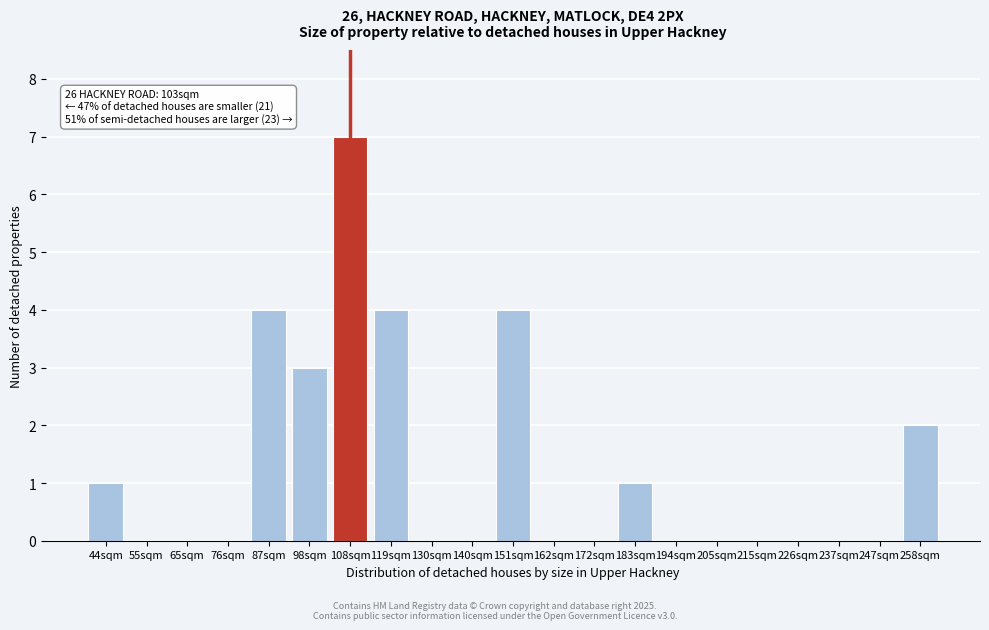

Reading right to left, transcribe all the data shown in this chart.

258sqm=2	247sqm=0	237sqm=0	226sqm=0	215sqm=0	205sqm=0	194sqm=0	183sqm=1	172sqm=0	162sqm=0	151sqm=4	140sqm=0	130sqm=0	119sqm=4	108sqm=7	98sqm=3	87sqm=4	76sqm=0	65sqm=0	55sqm=0	44sqm=1